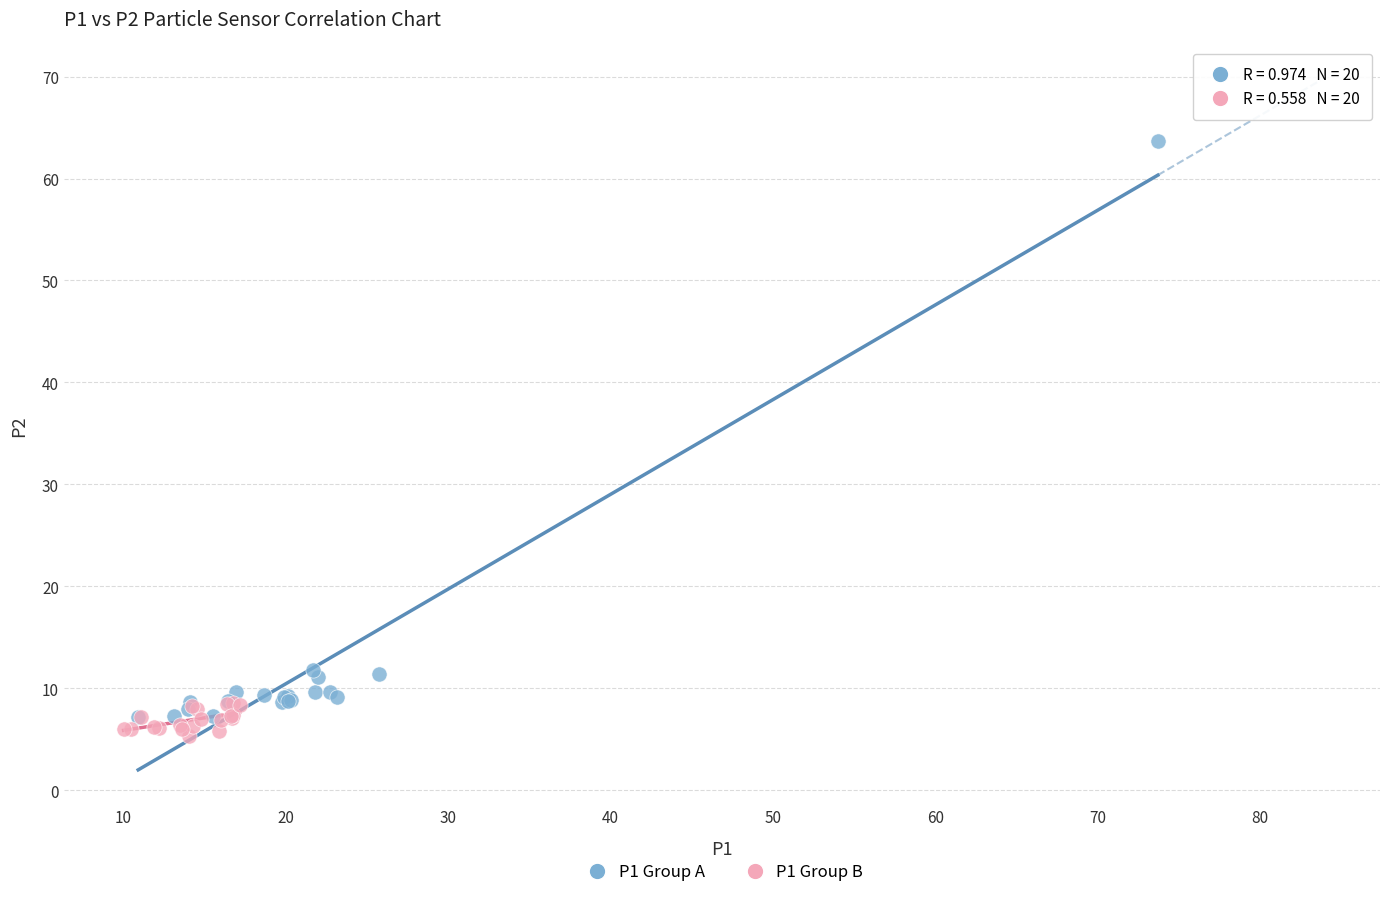

Which series has the largest Y range (max minus min)?

P1 Group A